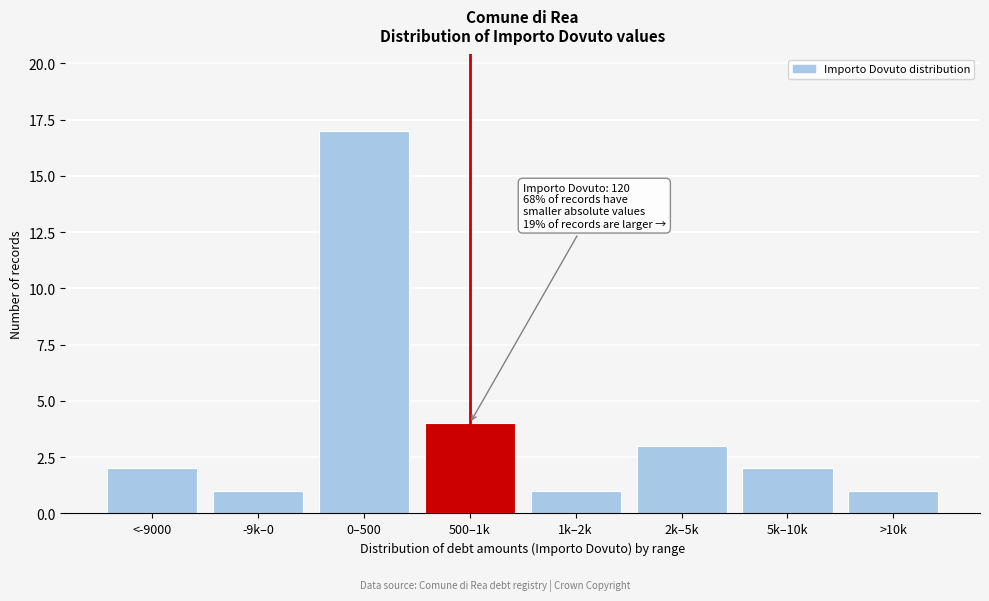

Reading left to right, extract all data points from this chart.

2	1	17	4	1	3	2	1